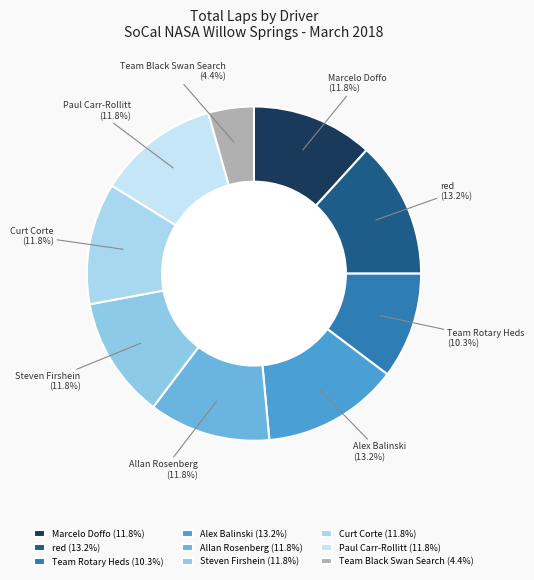

What is the smallest slice in the pie chart?

Team Black Swan Search